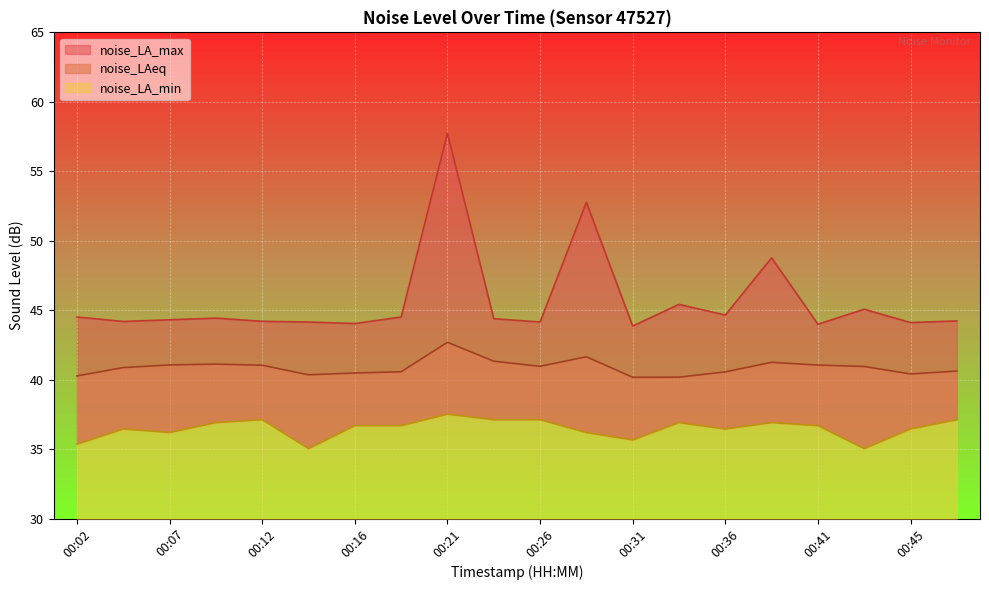

List the labels in order of noise_LA_max value, smallest first.

00:31, 00:41, 00:16, 00:45, 00:14, 00:26, 00:04, 00:12, 00:48, 00:07, 00:24, 00:09, 00:02, 00:19, 00:36, 00:43, 00:33, 00:38, 00:29, 00:21